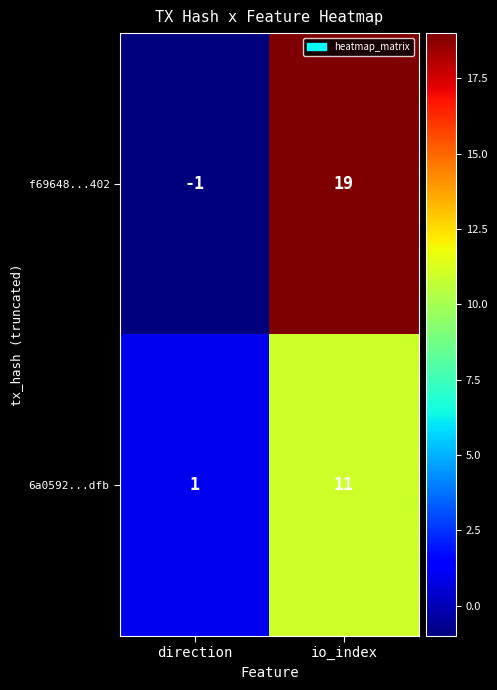

Which series has the largest total across all categories?

f69648...402